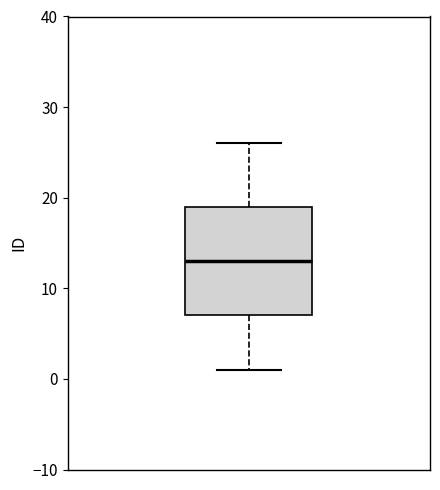

Transcribe this box plot: give where the median line is, the range the box spans, and where the two whiskers end, as read against the y-axis. The values are not printed on the chart, so give them approximately, as read against the axis.

median 13, box 7 to 19, whiskers 1 to 26